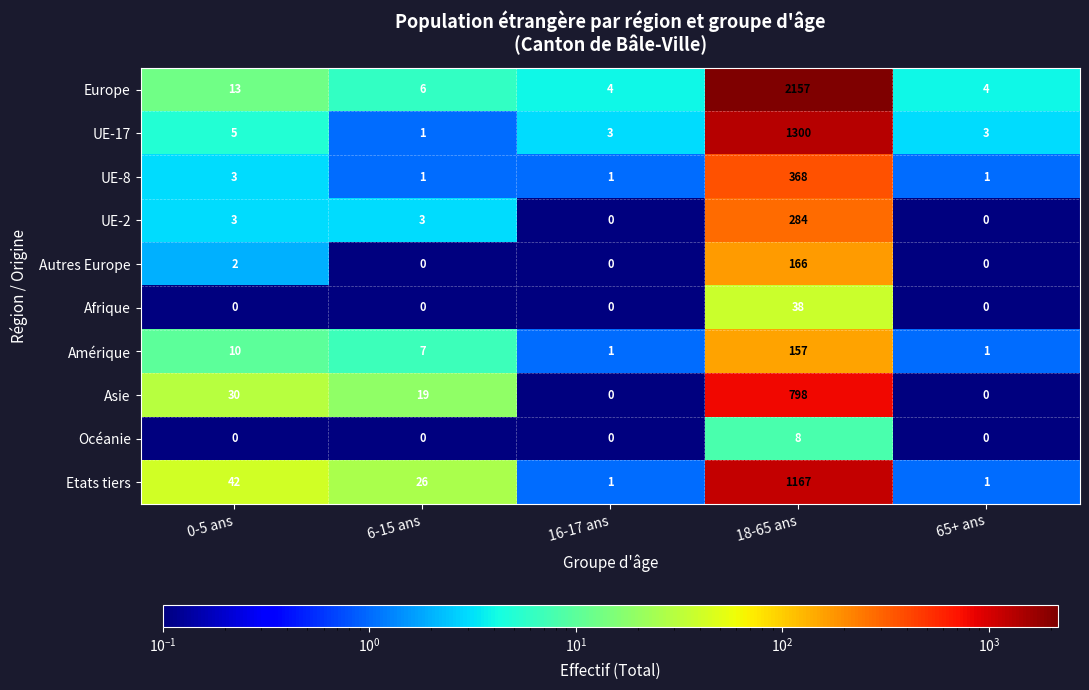

Is it true that Amérique equals 157 at 18-65 ans?

True